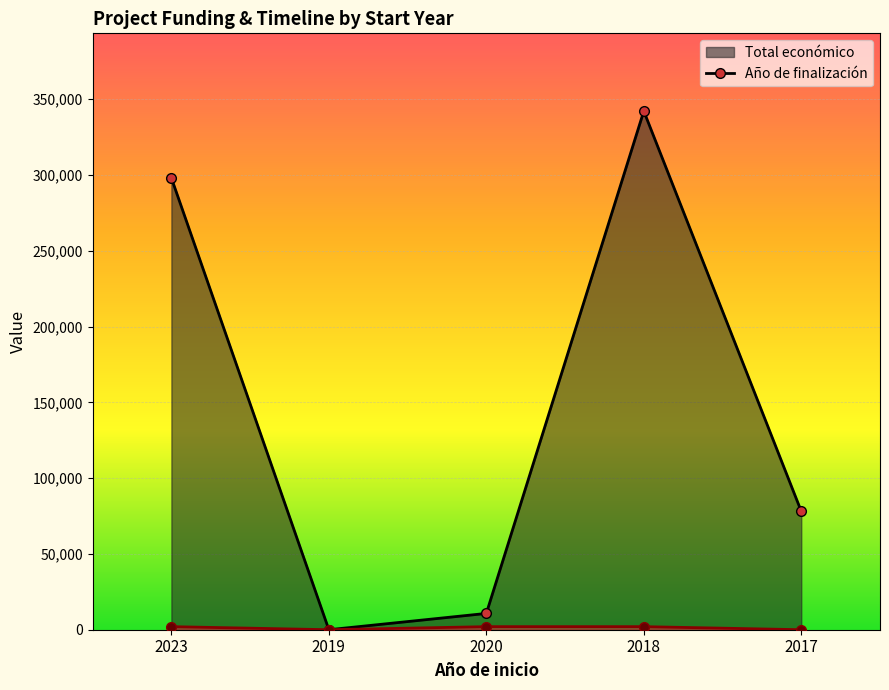

Which category has the highest value in the Total económico (line) series?

2018